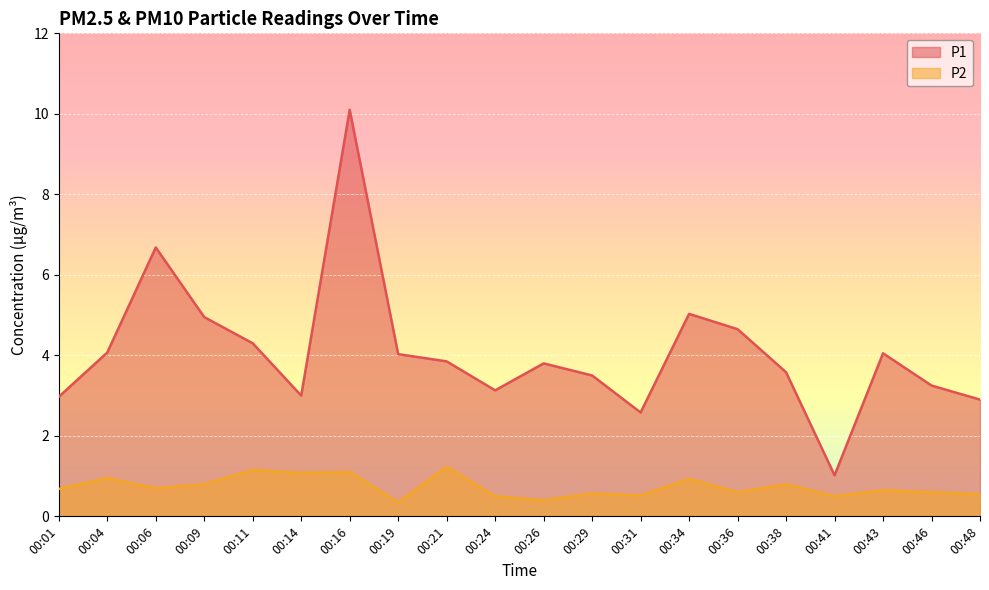

The P2 series shows 0.9 at 00:46. True or false?

False